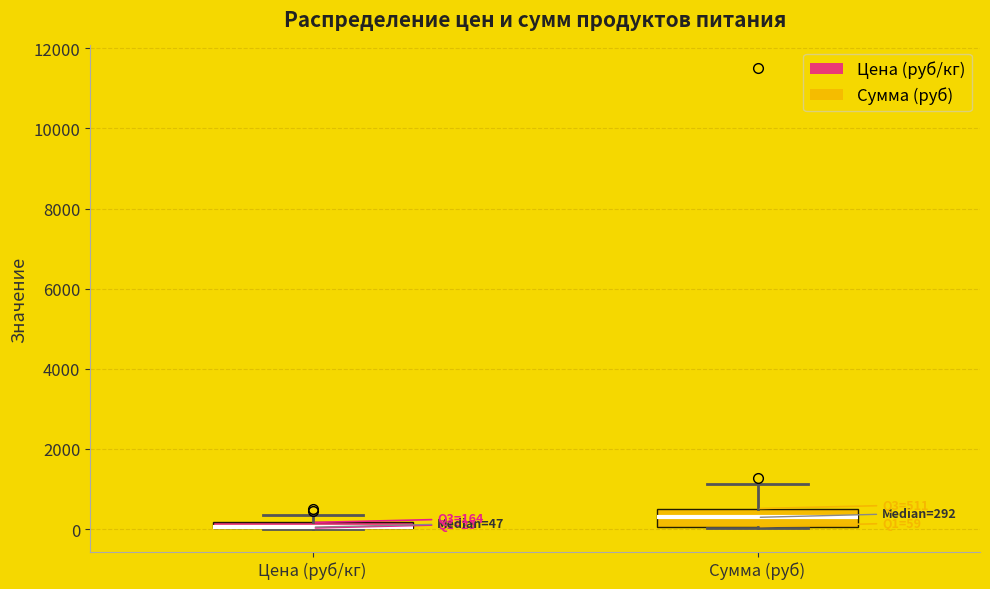

Which box is the tallest, from its lower edge to its upper edge?

Сумма (руб)